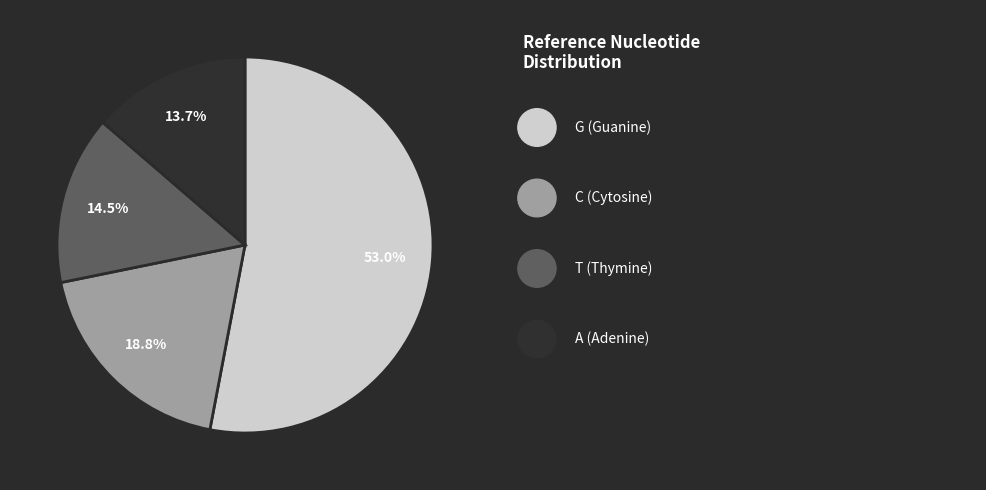

Count the number of slices in the pie.

4